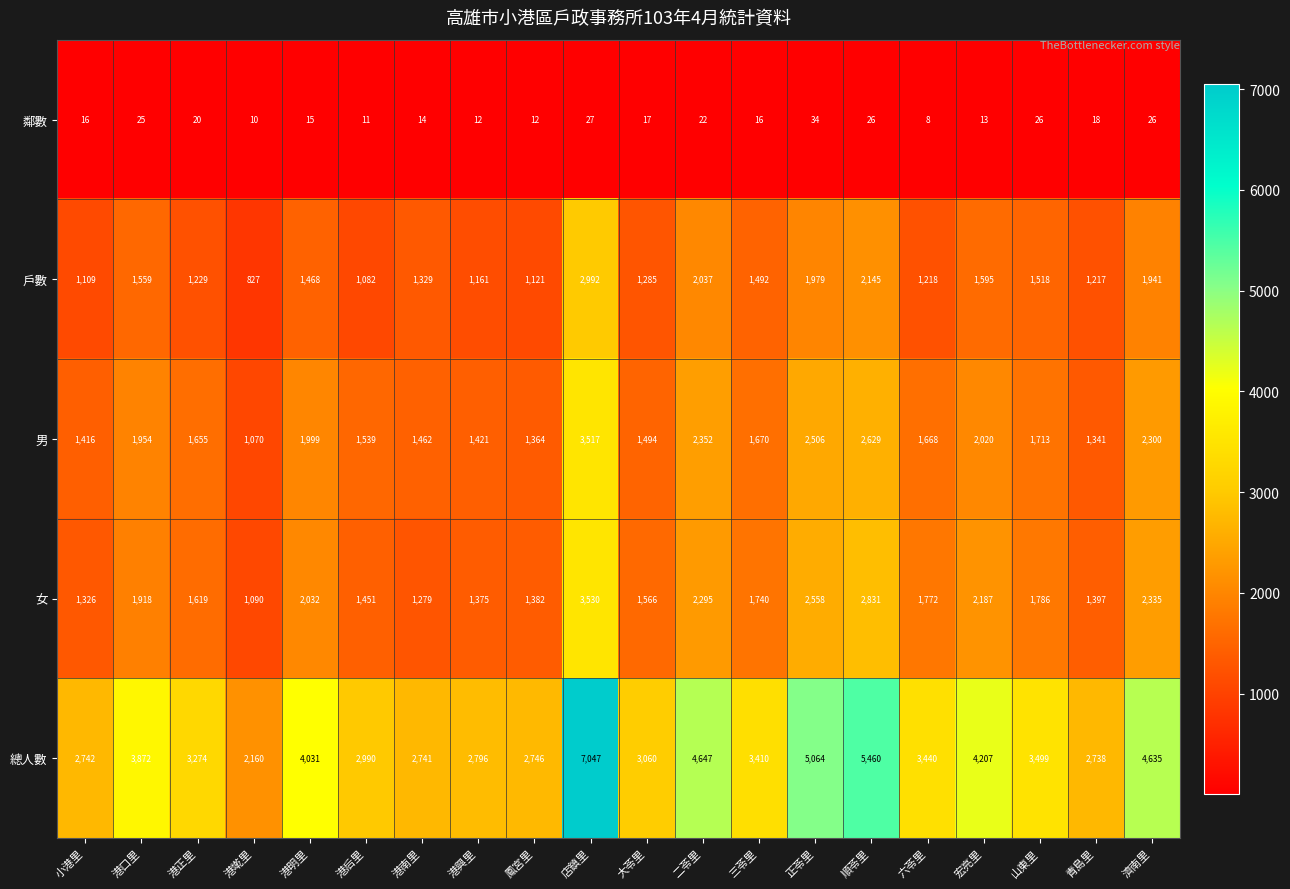

What is the difference between the second highest and second lowest values in the 戶數 series?

1063